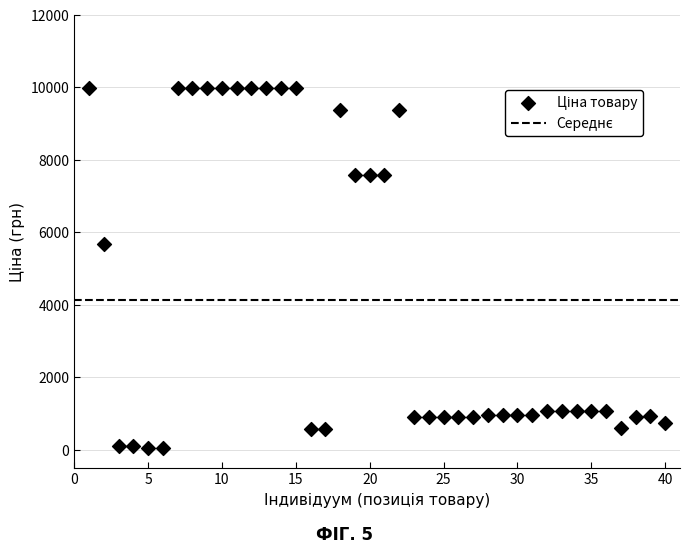

What Y value in the scatter plot is closest to 5016?

5673.8